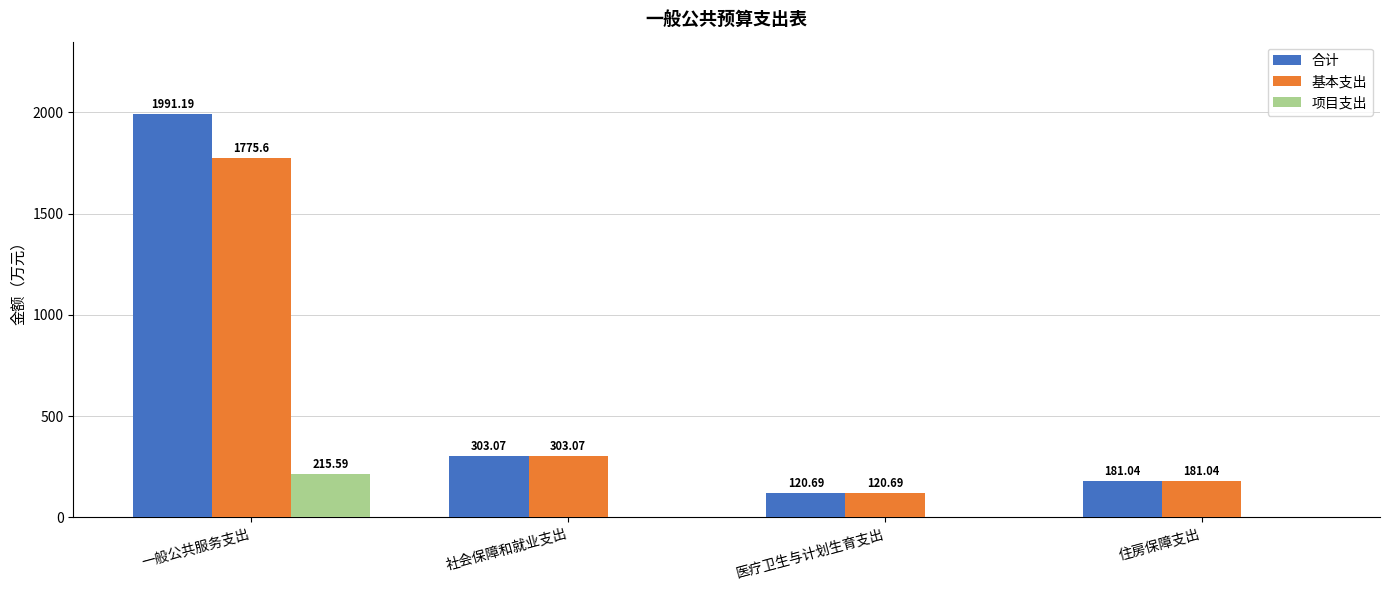

Are the bars grouped side by side (vs. stacked)?

Yes